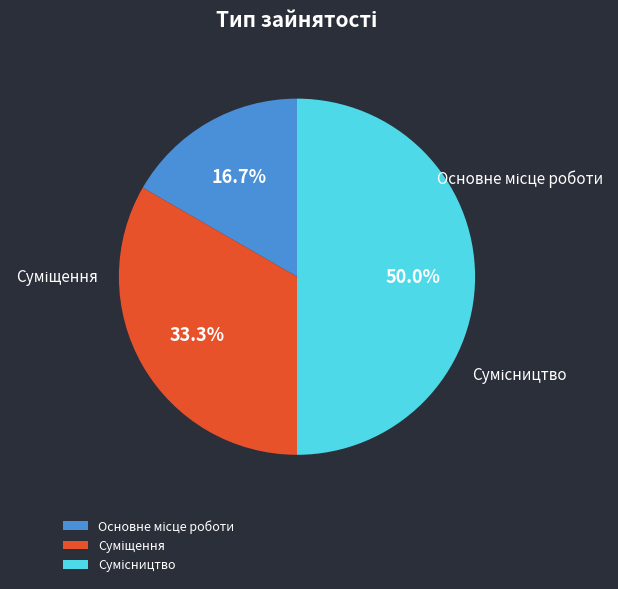

How many slices are in this pie chart?

3